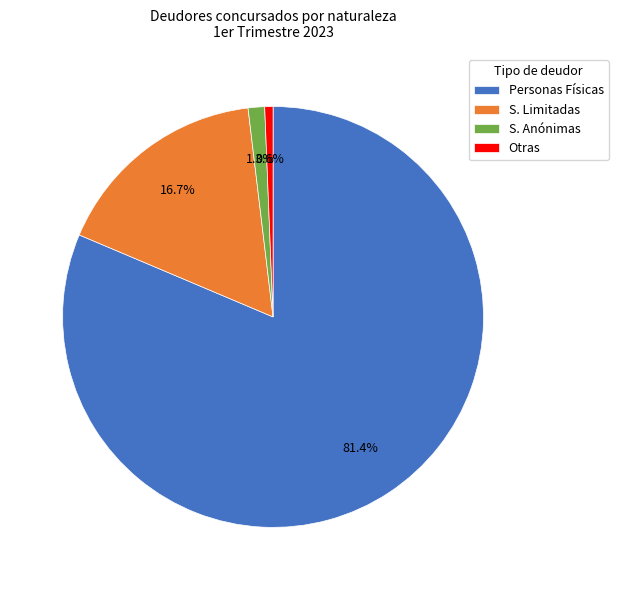

Which category has the smallest portion of the pie?

Otras